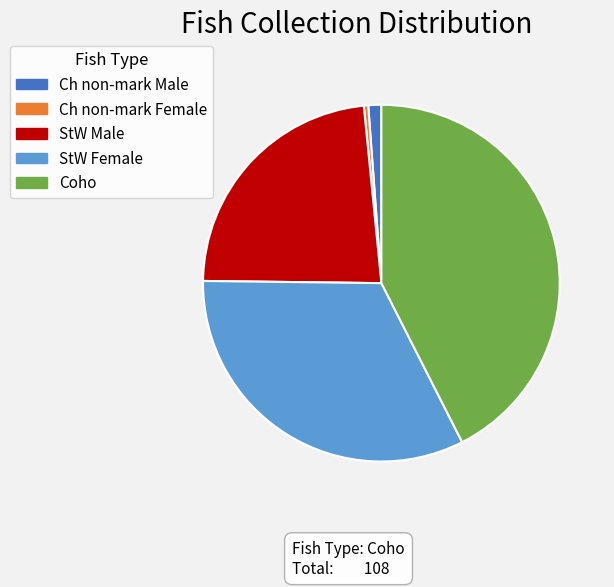

What is the smallest slice in the pie chart?

Ch non-mark Female